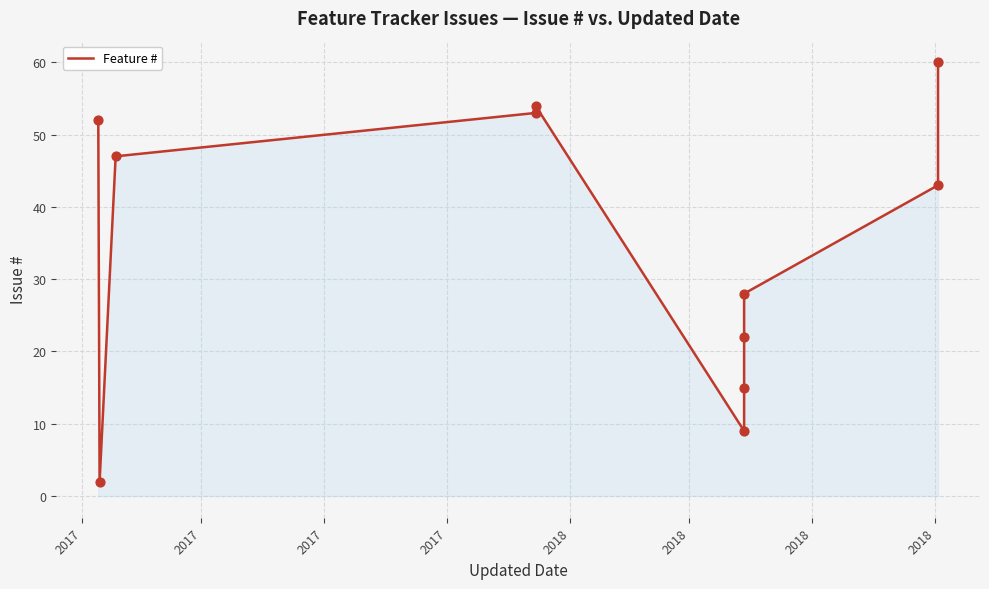

What is the ratio of the value at 2017 to the value at 2017?

23.5